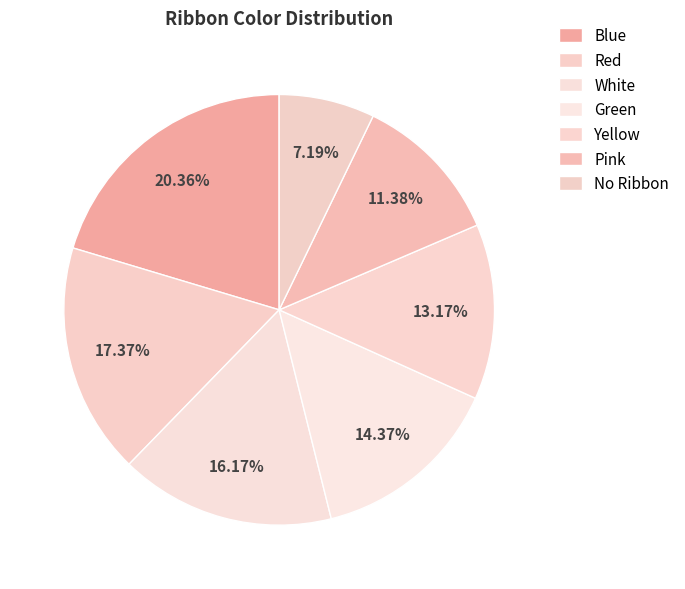

Count the number of slices in the pie.

7